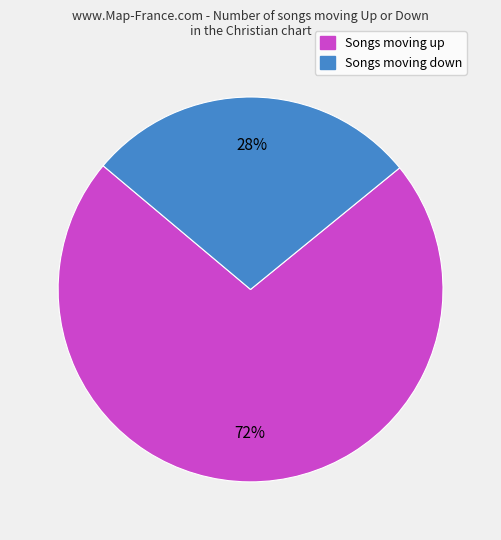

Is there any slice that represents more than half of the pie?

Yes